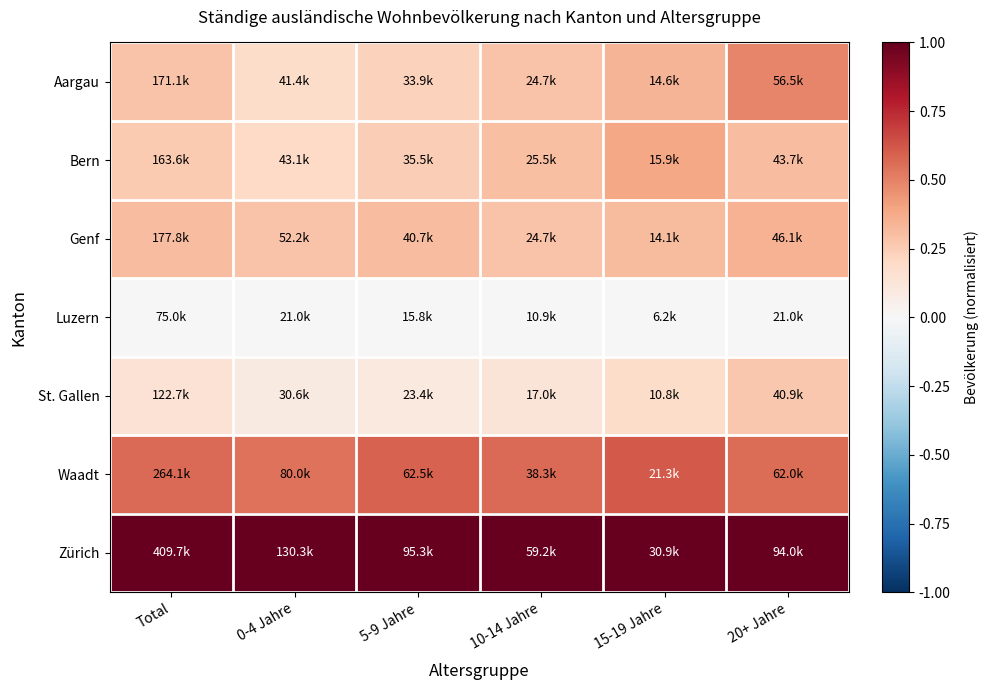

What is the greatest value displayed?

1.0